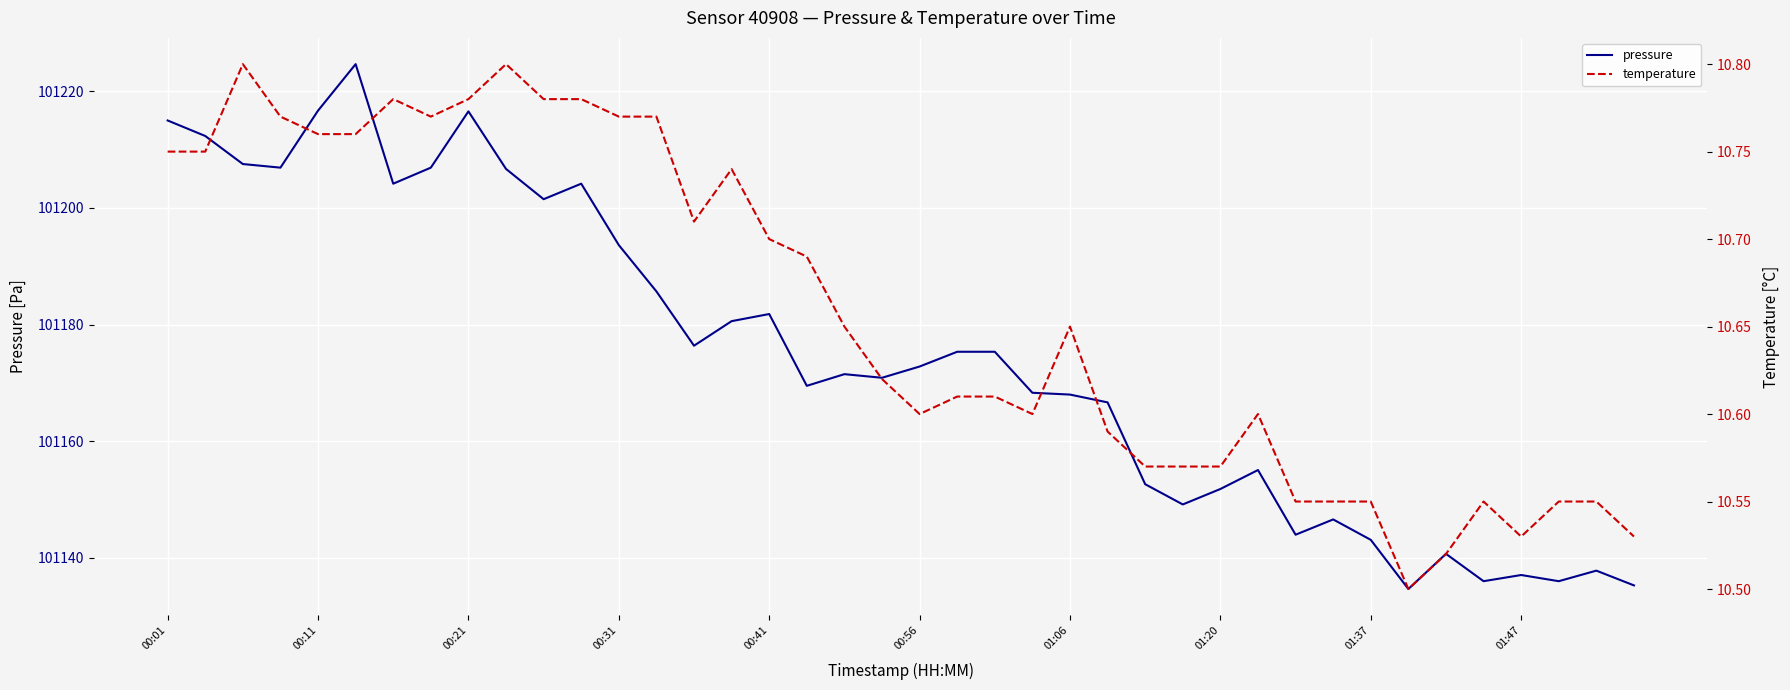

What is the sum of all temperature values?

426.3